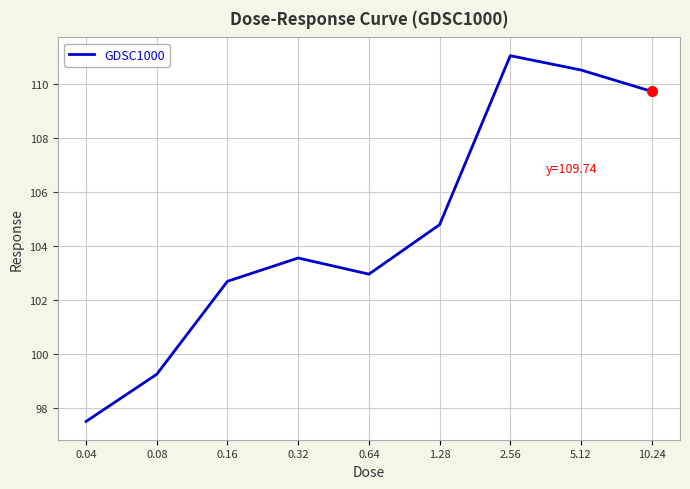

What is the change in value from 0.16 to 0.64?

+0.3